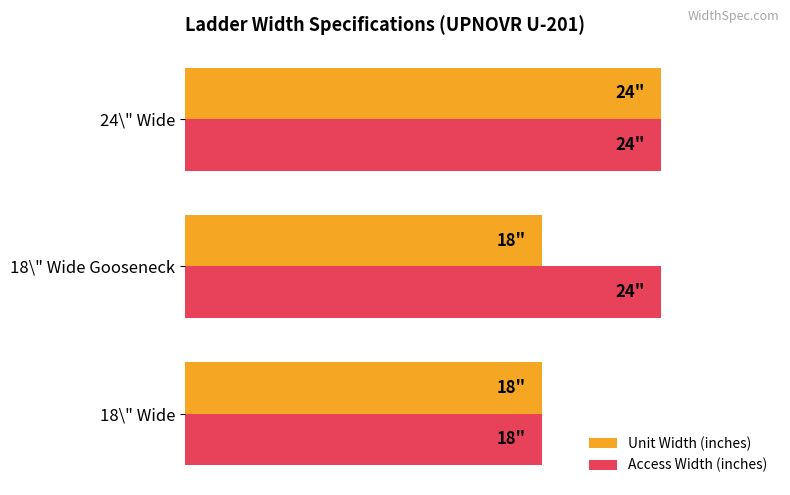

What are all the series names shown in the legend?

Unit Width (inches), Access Width (inches)